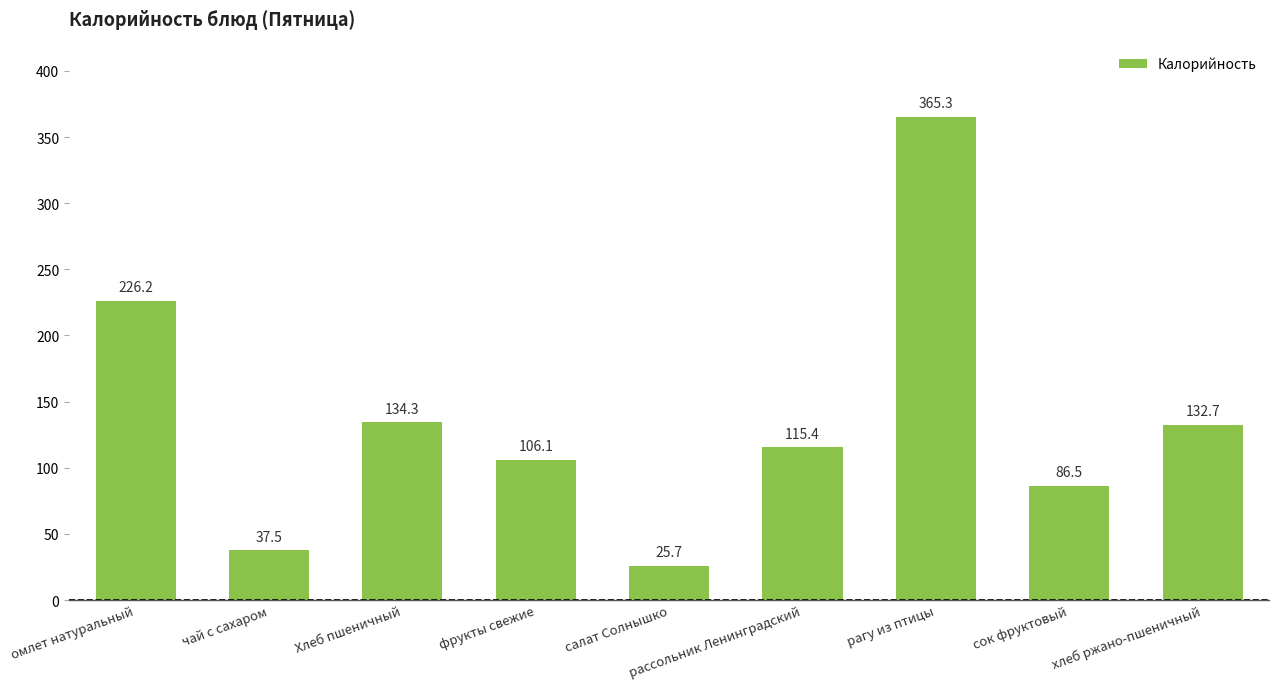

How many data points are less than 115?

4